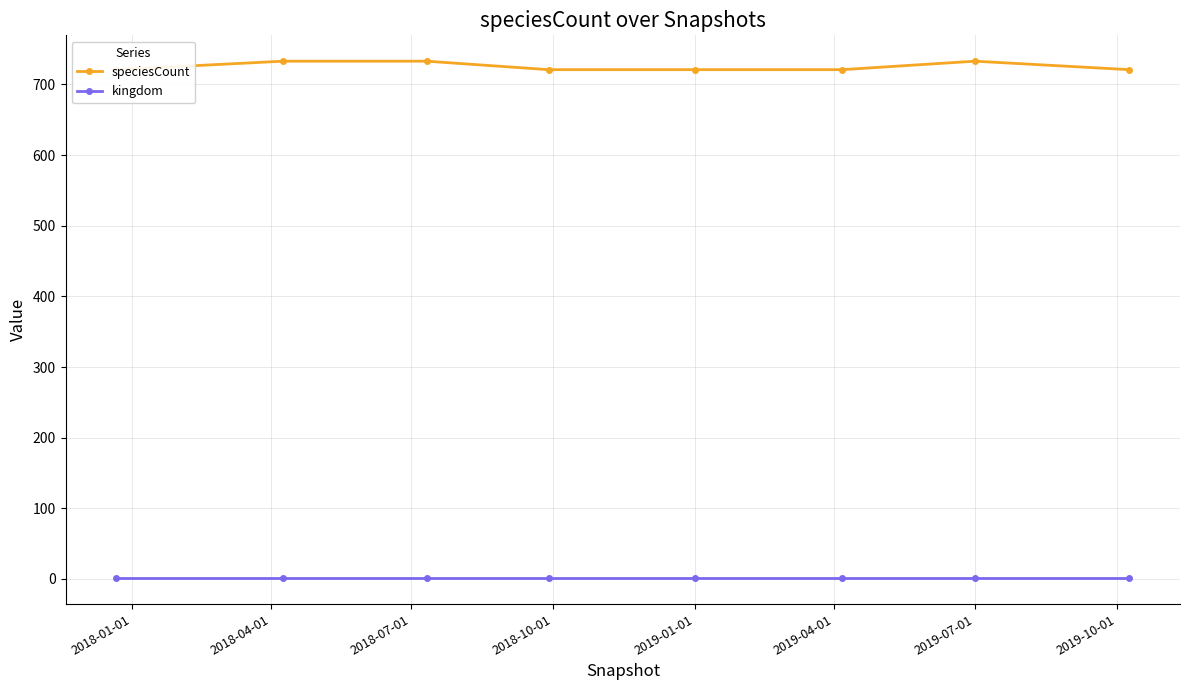

Does the chart display data point markers on the line(s)?

Yes